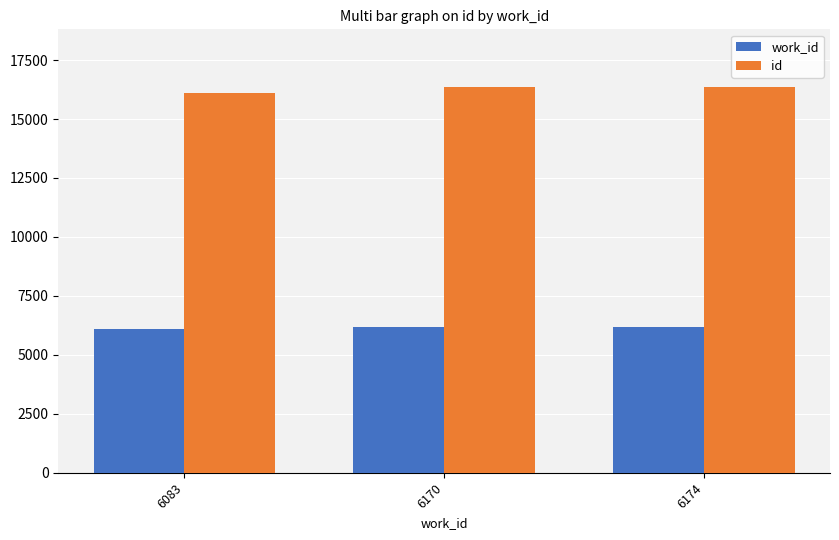

What is the minimum value for id?

16101